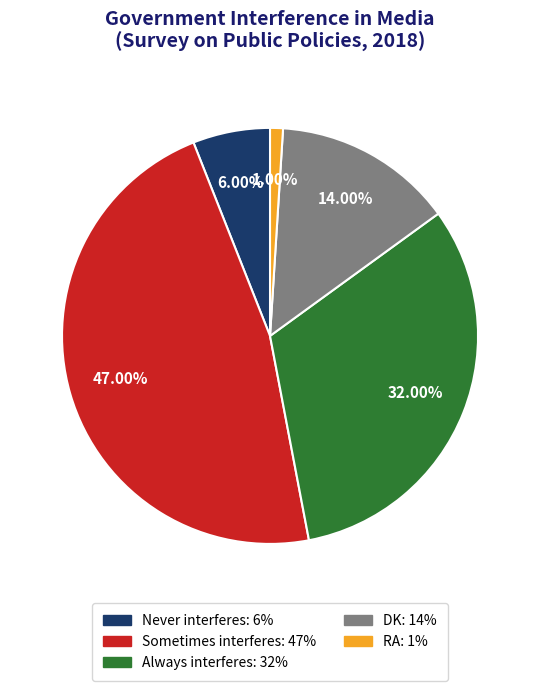

To the nearest percent, what percentage of the pie is DK?

14%